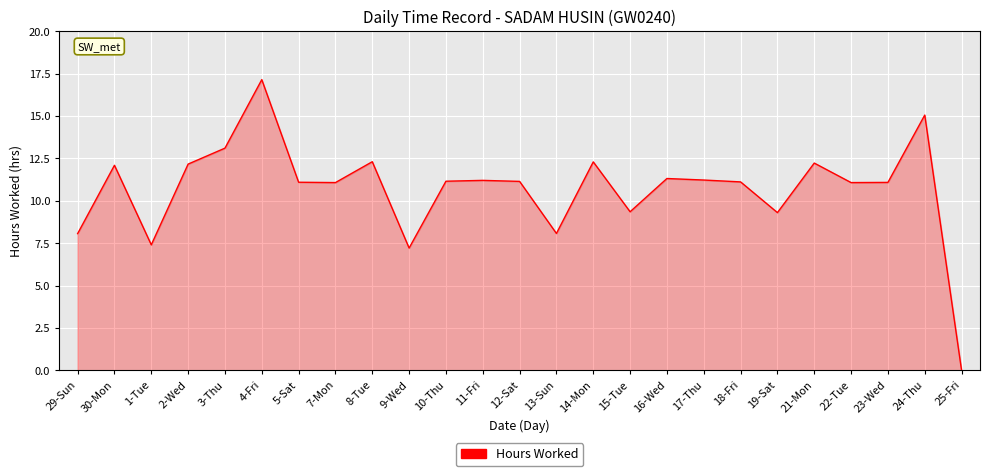

How many values are below 11?

7